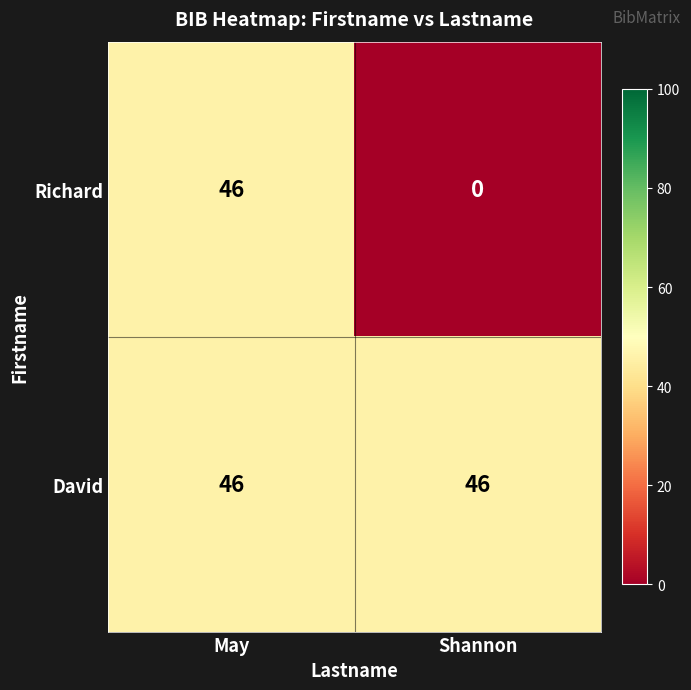

Which label corresponds to the smallest value in the chart?

Shannon